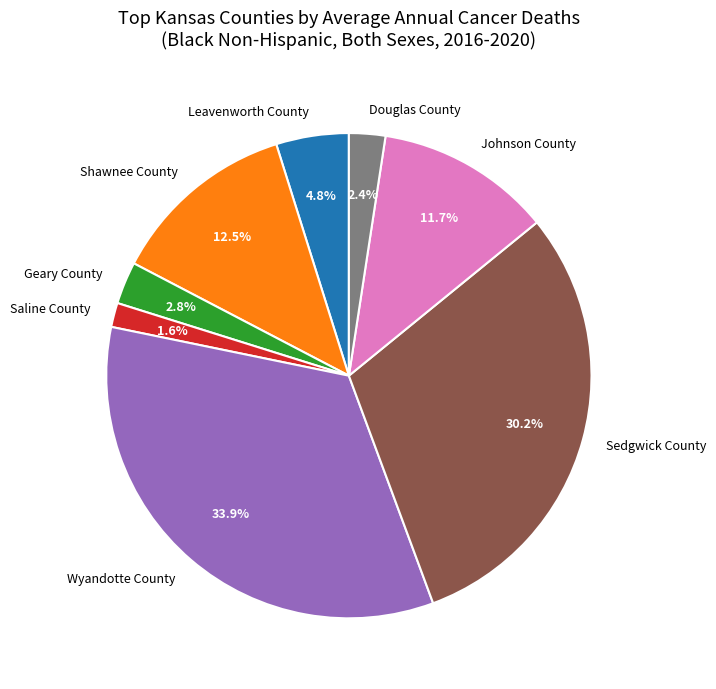

Between Sedgwick County and Geary County, which is larger?

Sedgwick County